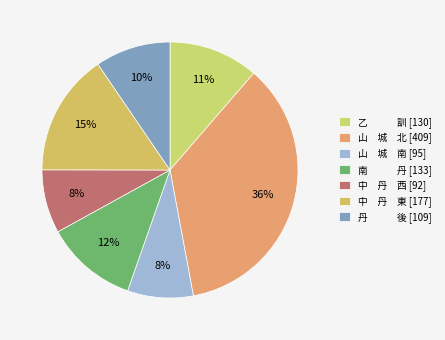

How many segments does this pie chart have?

7